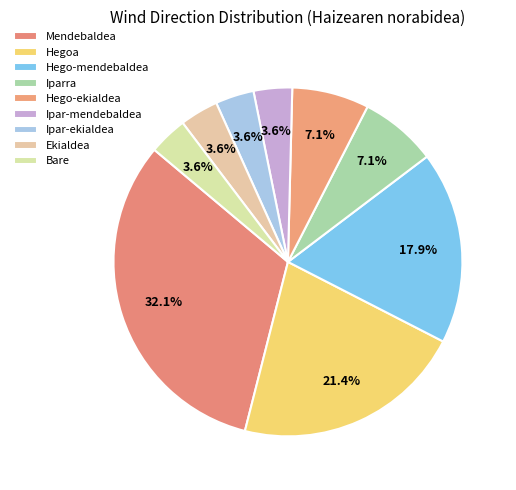

To the nearest percent, what percentage of the pie is Ipar-mendebaldea?

4%